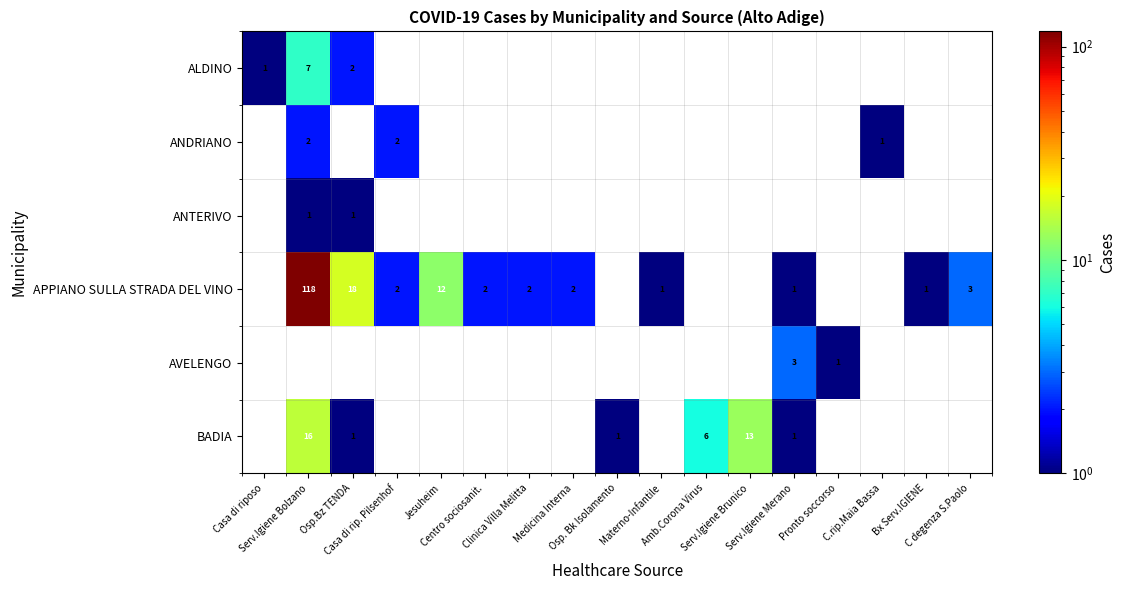

Is the value of APPIANO SULLA STRADA DEL VINO at C degenza S.Paolo greater than the value of ANDRIANO at Centro sociosanit.?

No